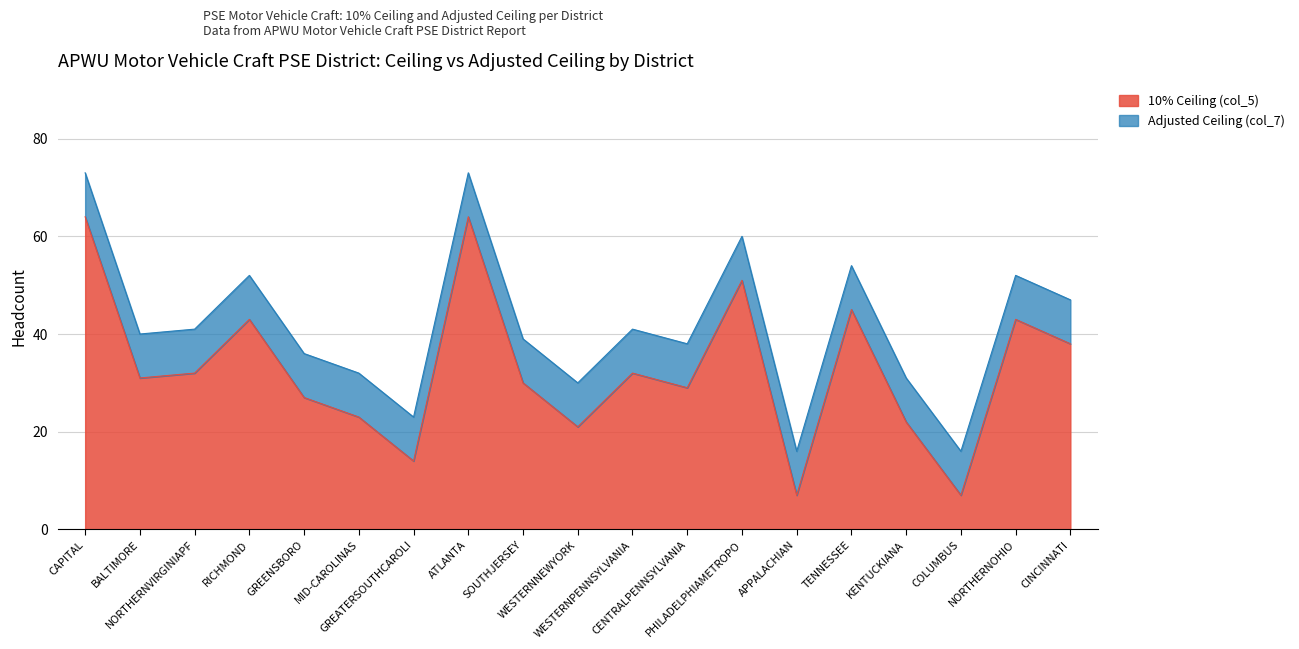

What is the sum of all Adjusted Ceiling (col_7) values?

794